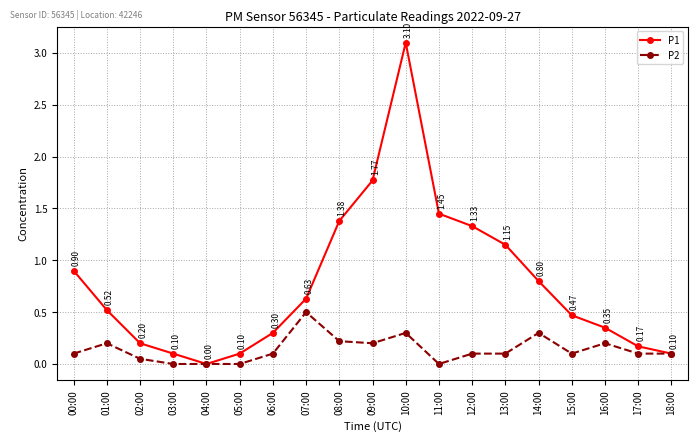

Between 09:00 and 17:00, which series saw the biggest shift?

P1